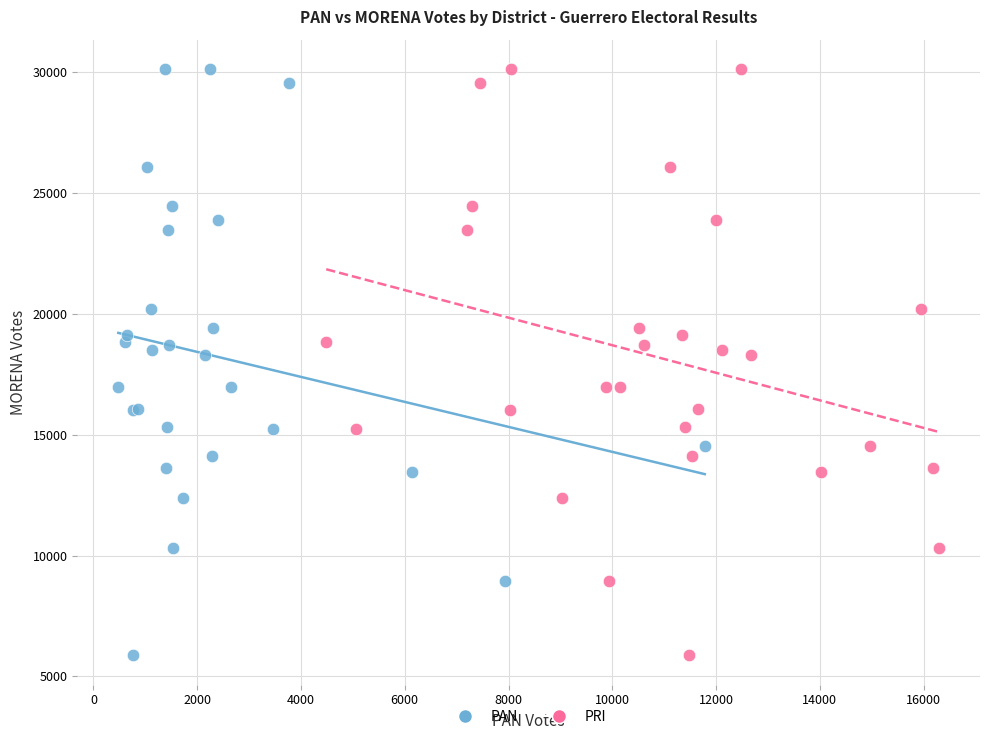

What are all the series names shown in the legend?

PAN, PRI